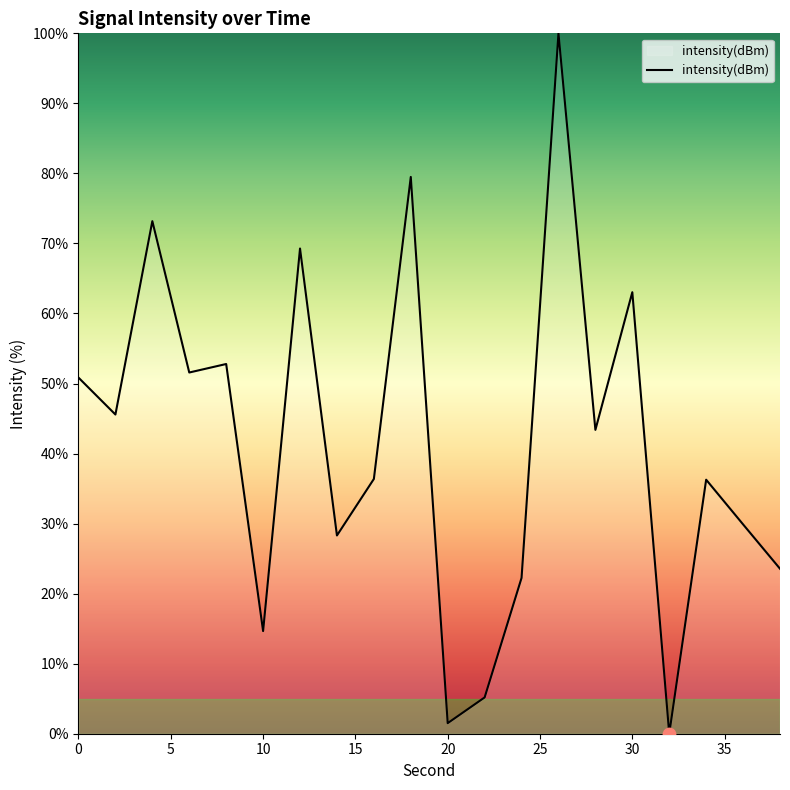

What is the difference between the maximum and minimum values?

100.0